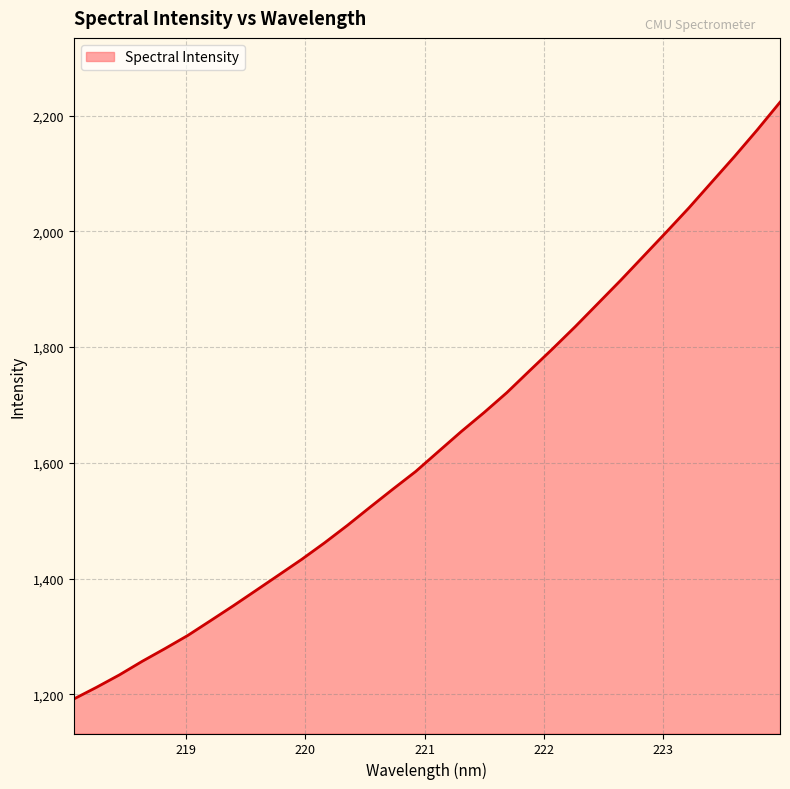

What is the difference between the maximum and minimum values?

1031.0